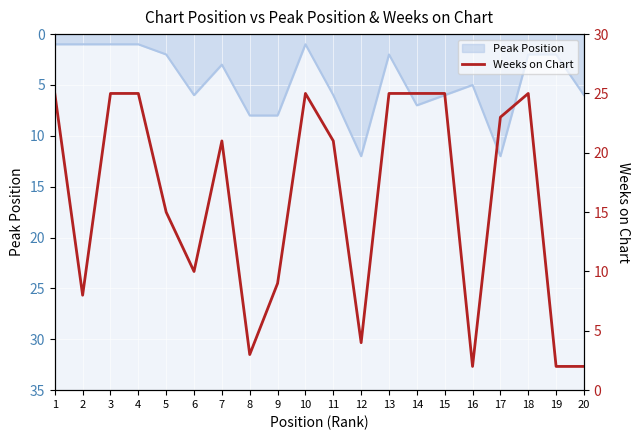

The chart shows a value of 3 at 2. True or false?

False